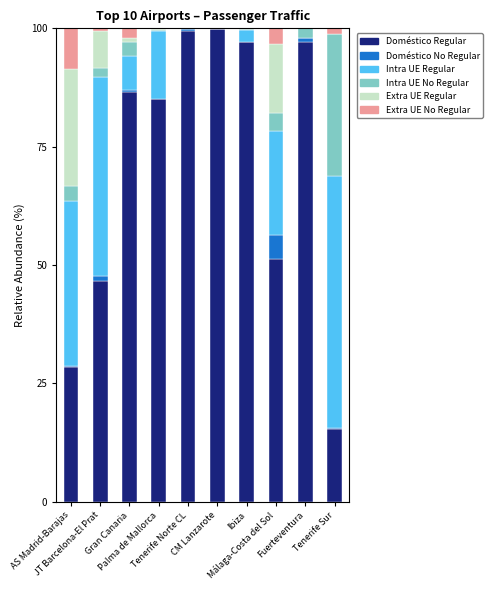

The value of Intra UE No Regular at Gran Canaria is 0.8. True or false?

False